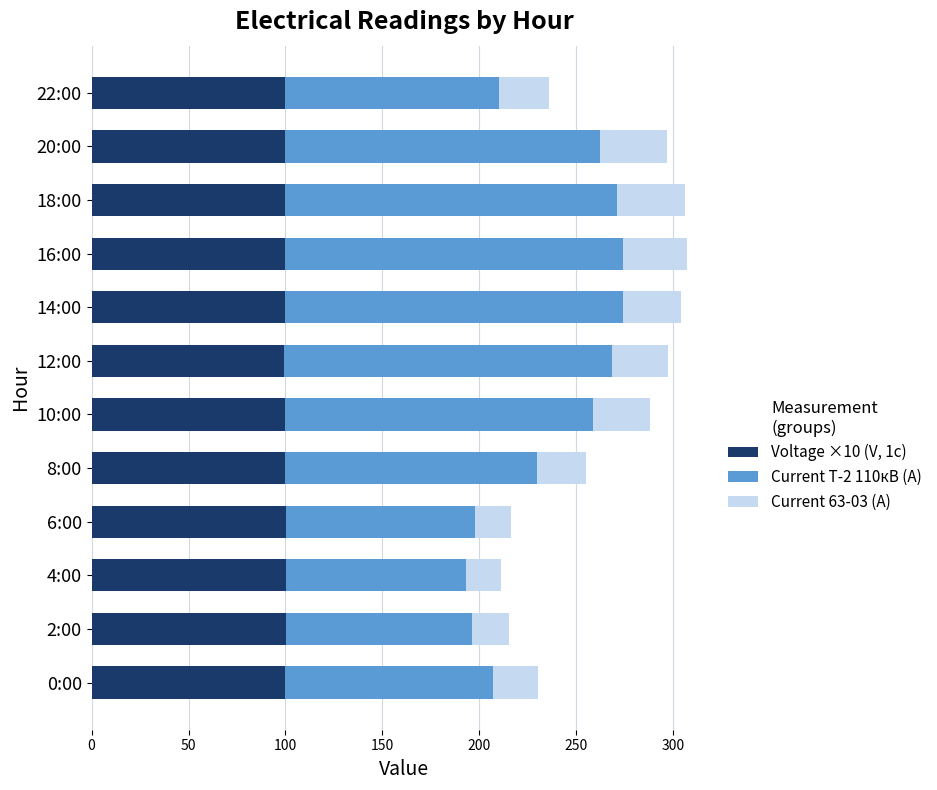

What is the highest value of the Voltage ×10 (V, 1с) series?

100.5